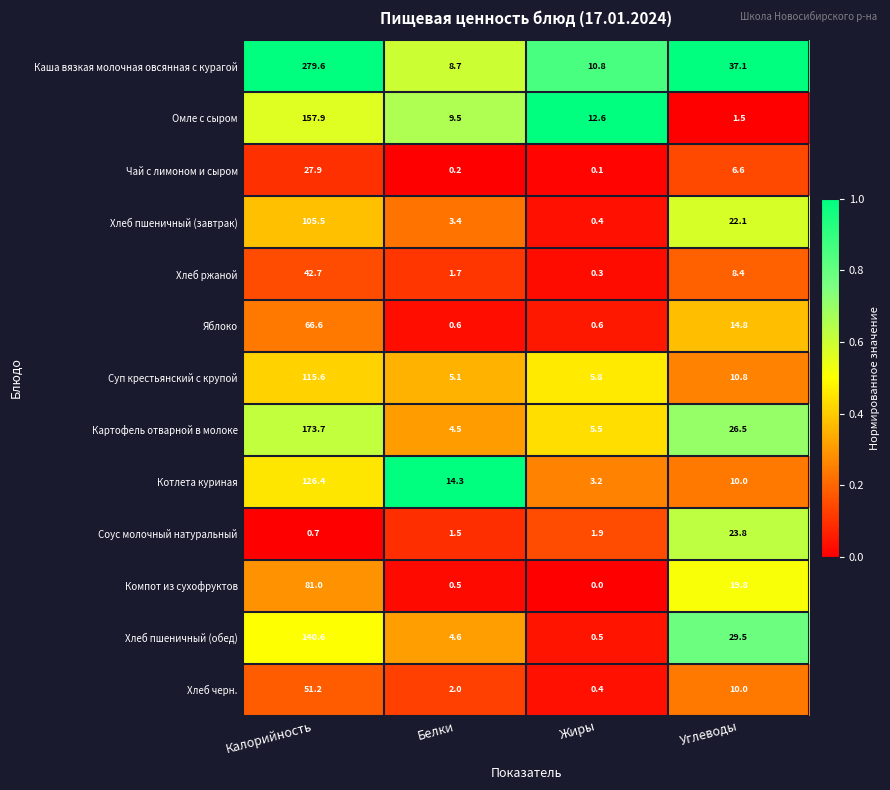

Which series changed the most between Калорийность and Белки?

Каша вязкая молочная овсянная с курагой